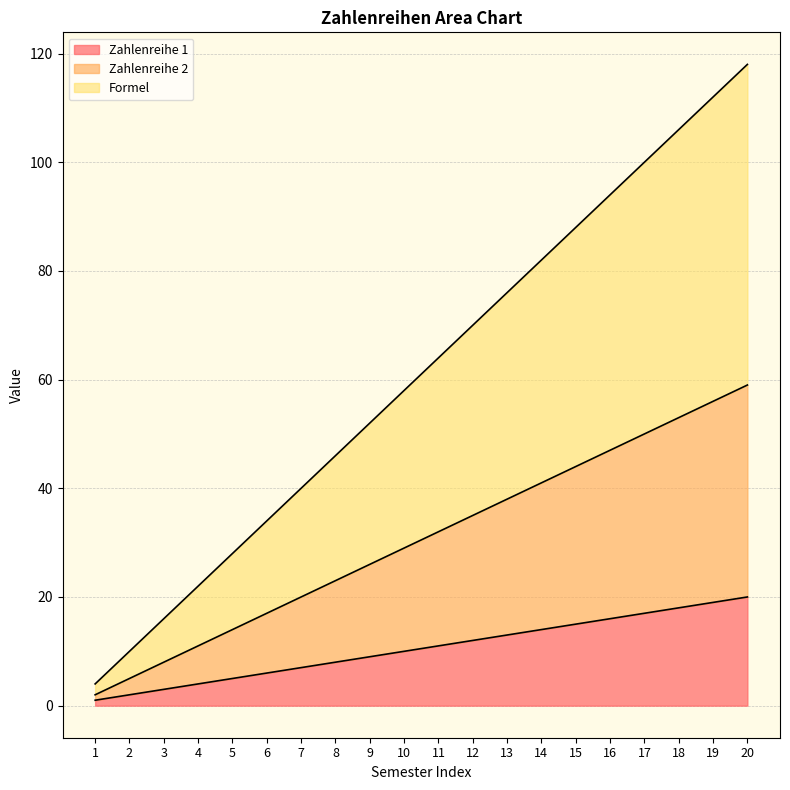

Rank the series by their average value, from highest to lowest.

Formel, Zahlenreihe 2, Zahlenreihe 1